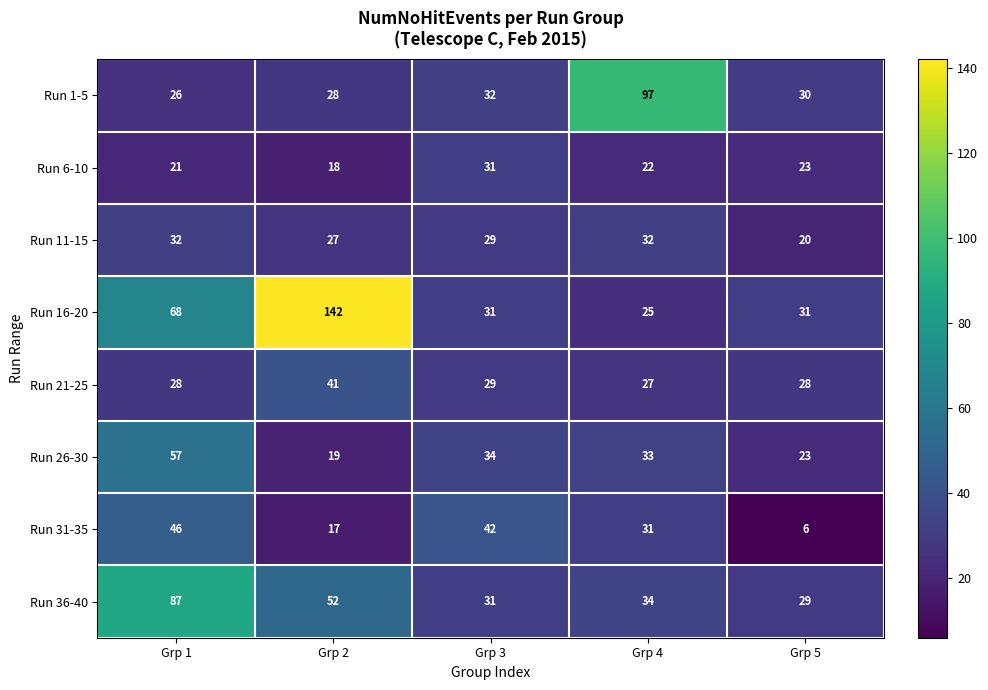

Read the Run 6-10 value at Grp 4.

22